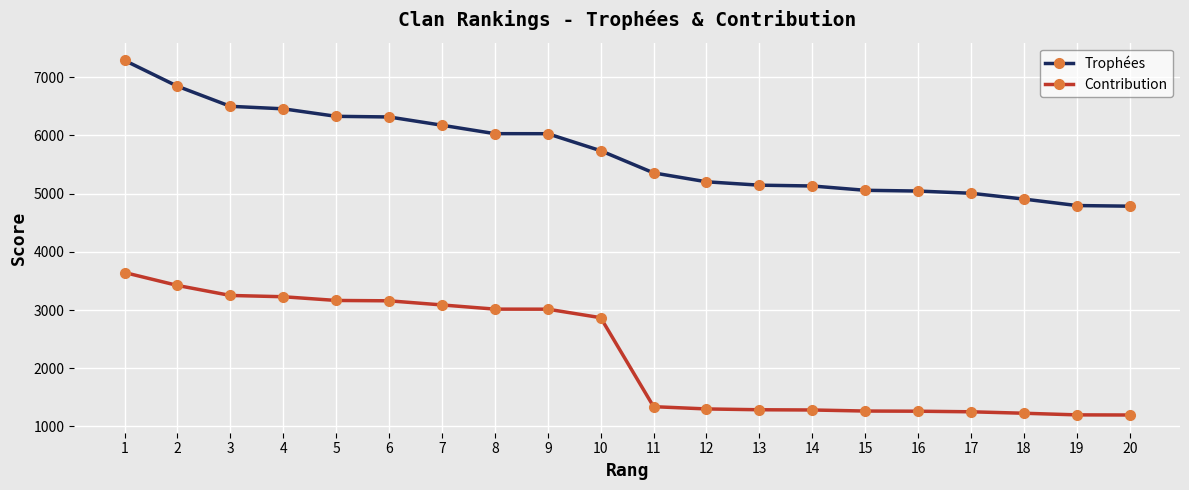

Which category has the highest value across all series?

1